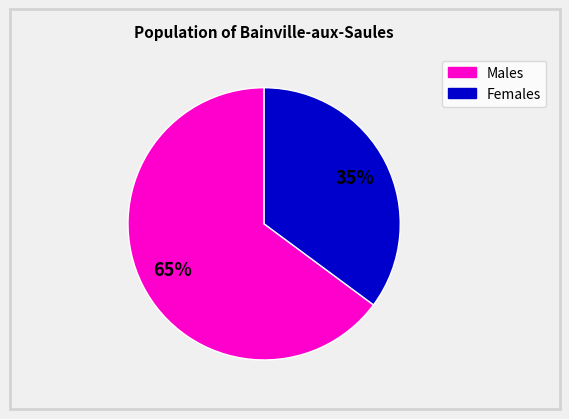

Does any single category account for the majority?

Yes